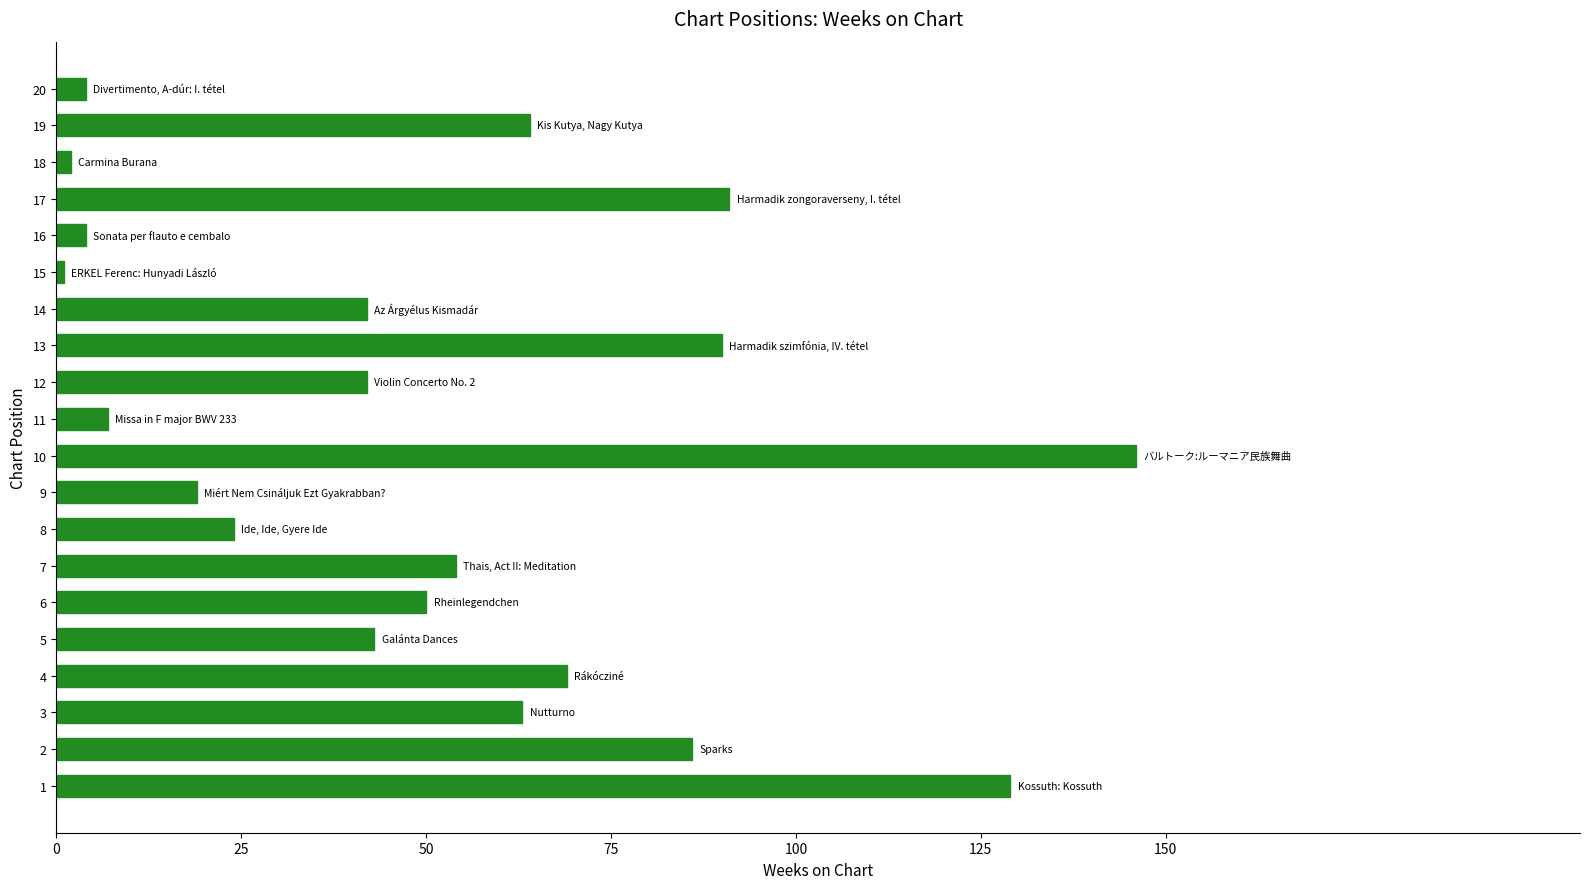

True or false: the data shows 24 at 8.

True